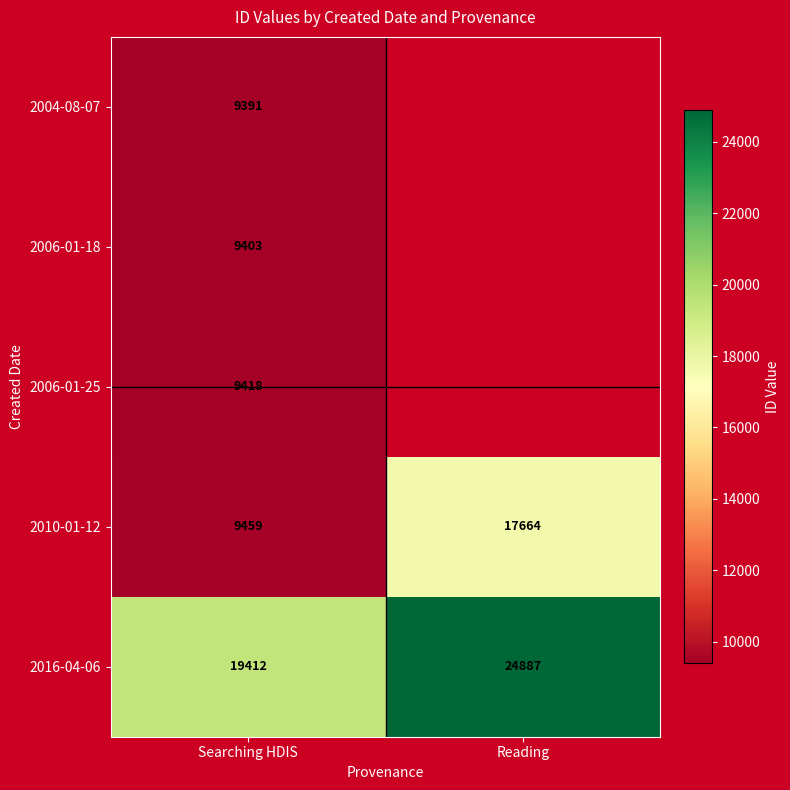

List the labels in order of 2010-01-12 value, largest first.

Reading, Searching HDIS